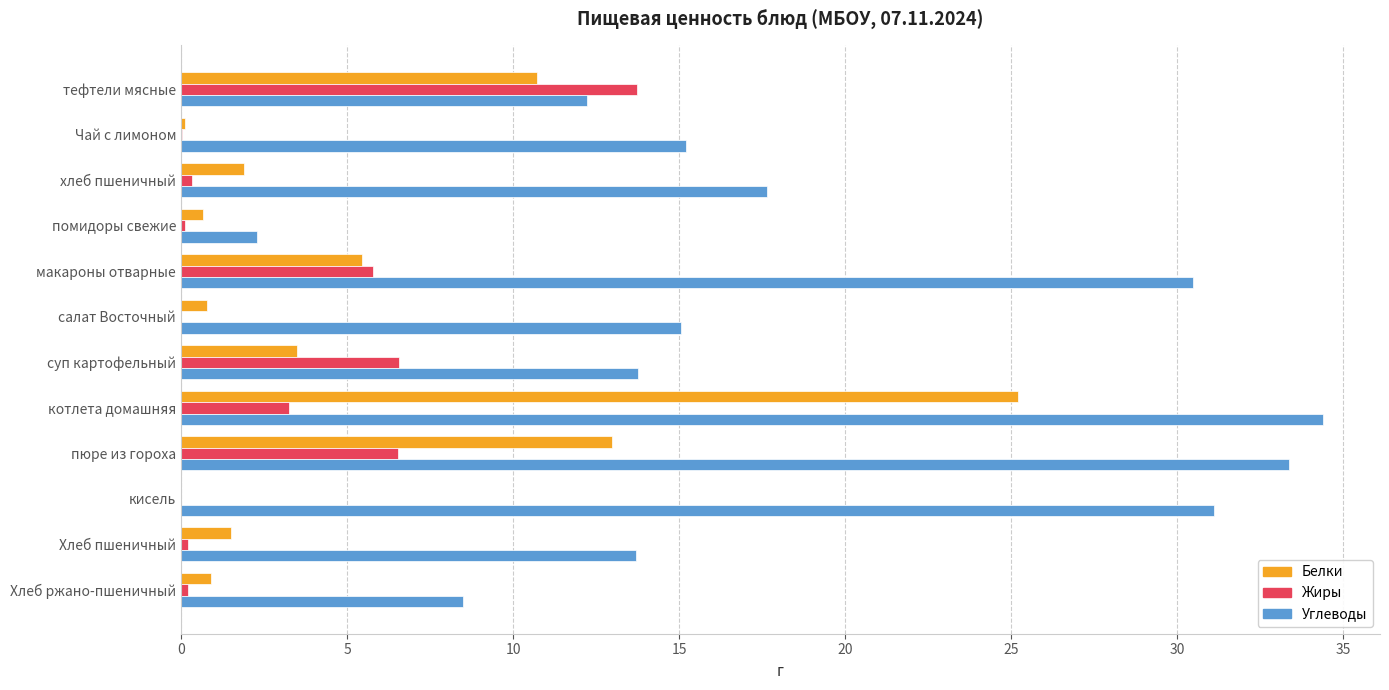

What is the total value across all series at тефтели мясные?

36.7